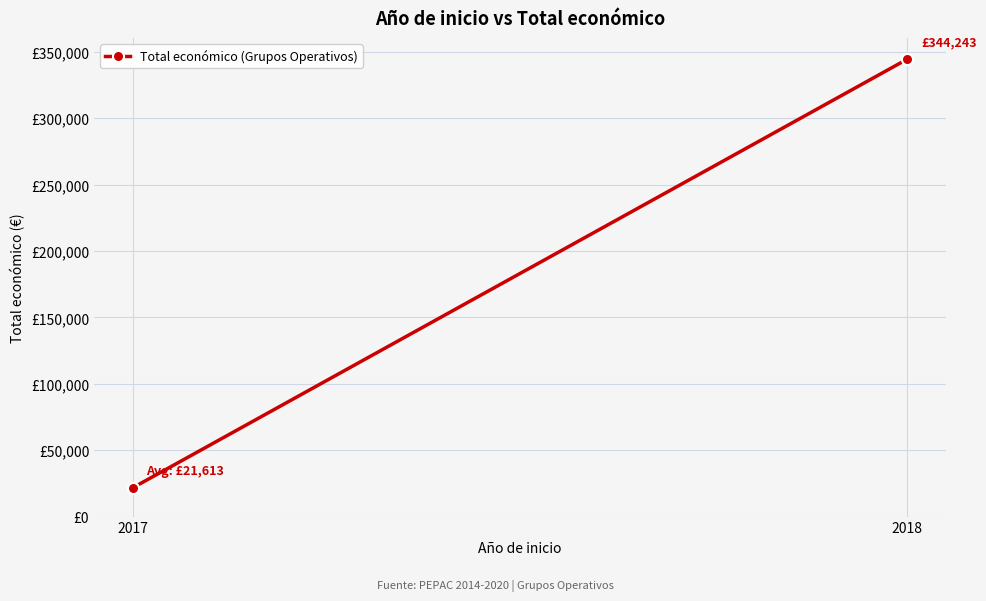

What is the ratio of the value at 2018 to the value at 2017?

15.9